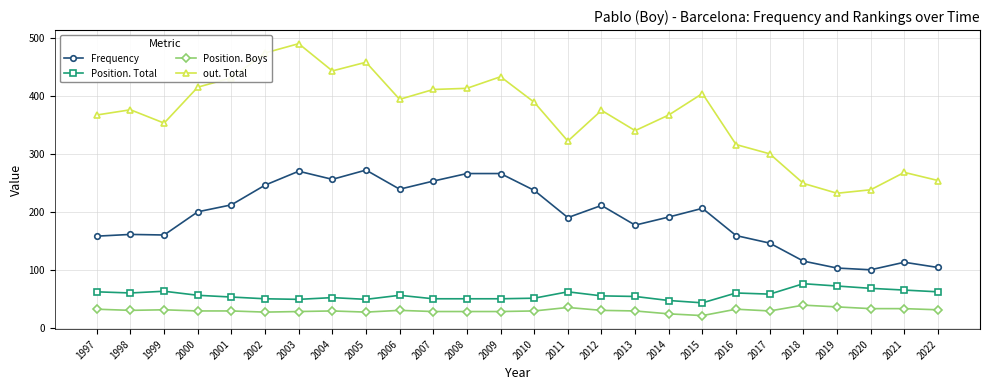

Is this an area chart (filled region under the line)?

No